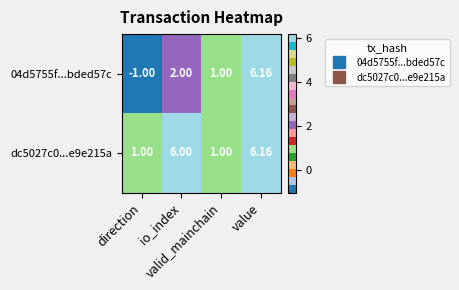

How many data points in dc5027c0...e9e215a are less than 6?

2